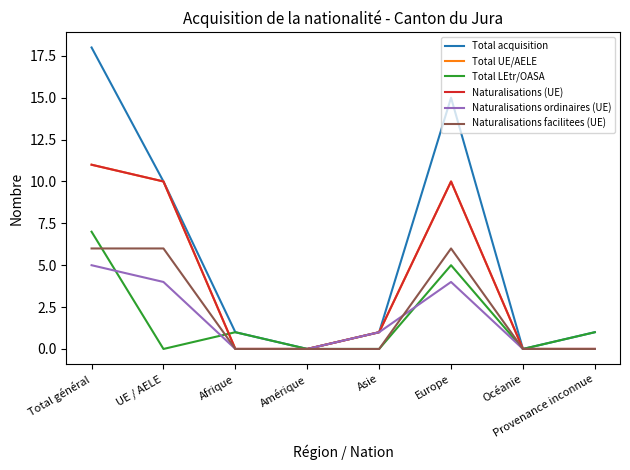

At how many categories does at least one series exceed 11?

2